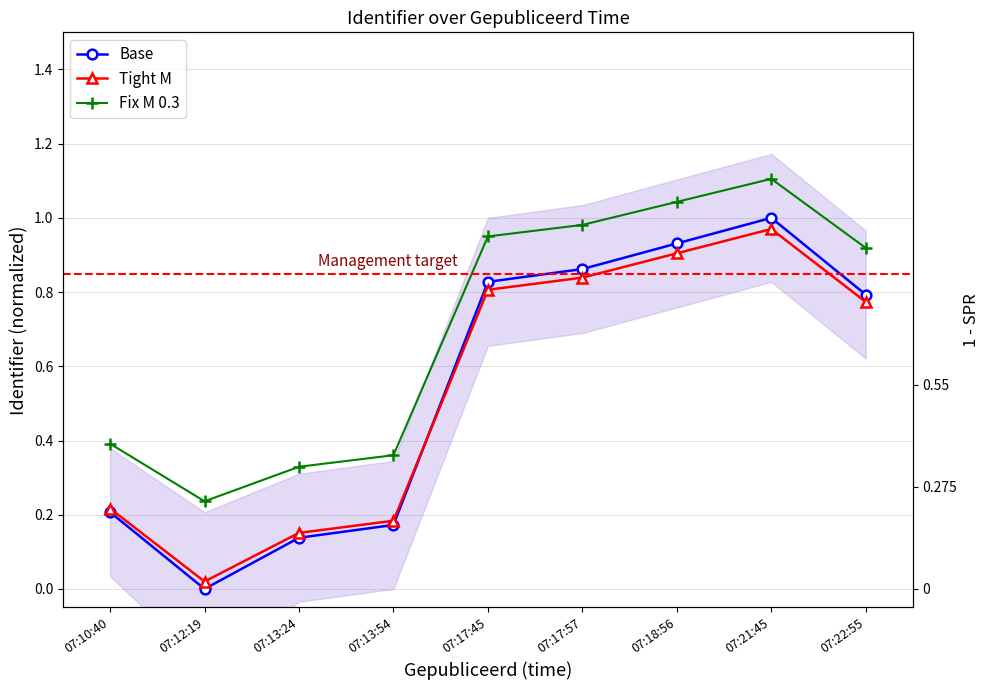

What are all the series names shown in the legend?

Base, Tight M, Fix M 0.3